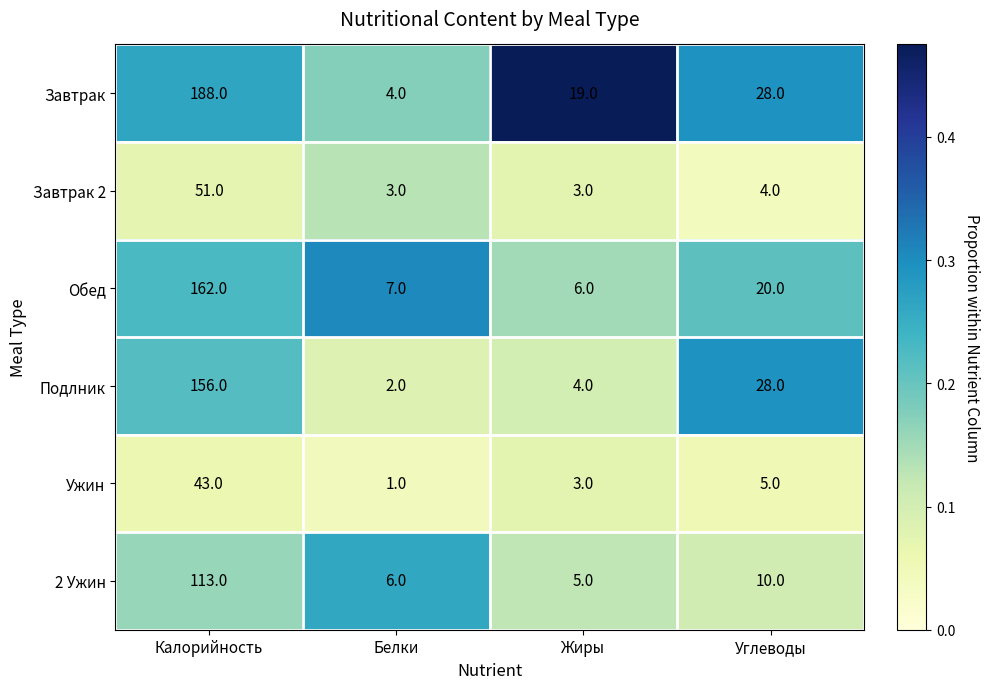

Which series has the largest range (max minus min)?

Завтрак